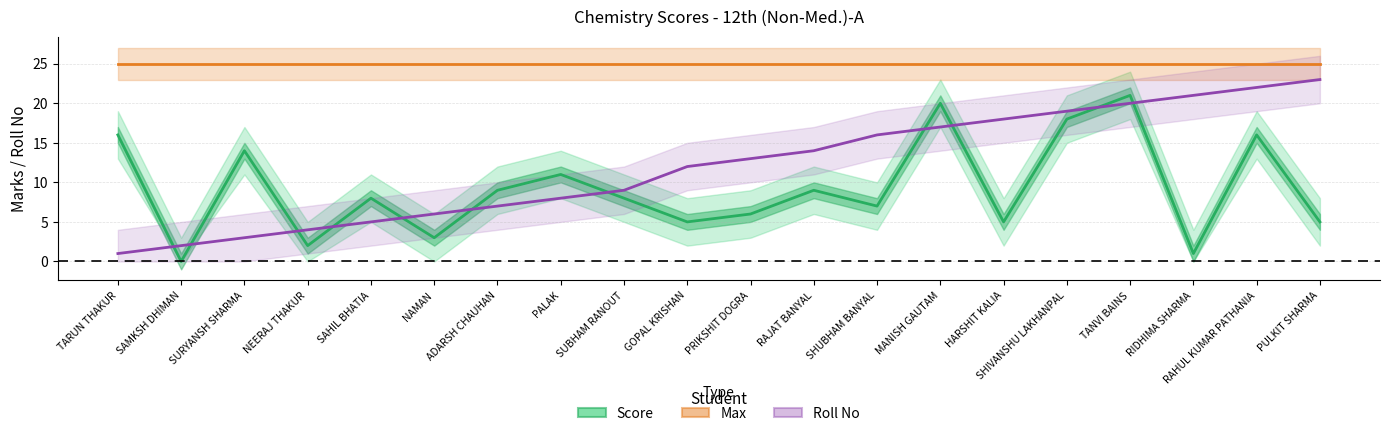

What is the difference between the maximum and second lowest values in the Roll No series?

21